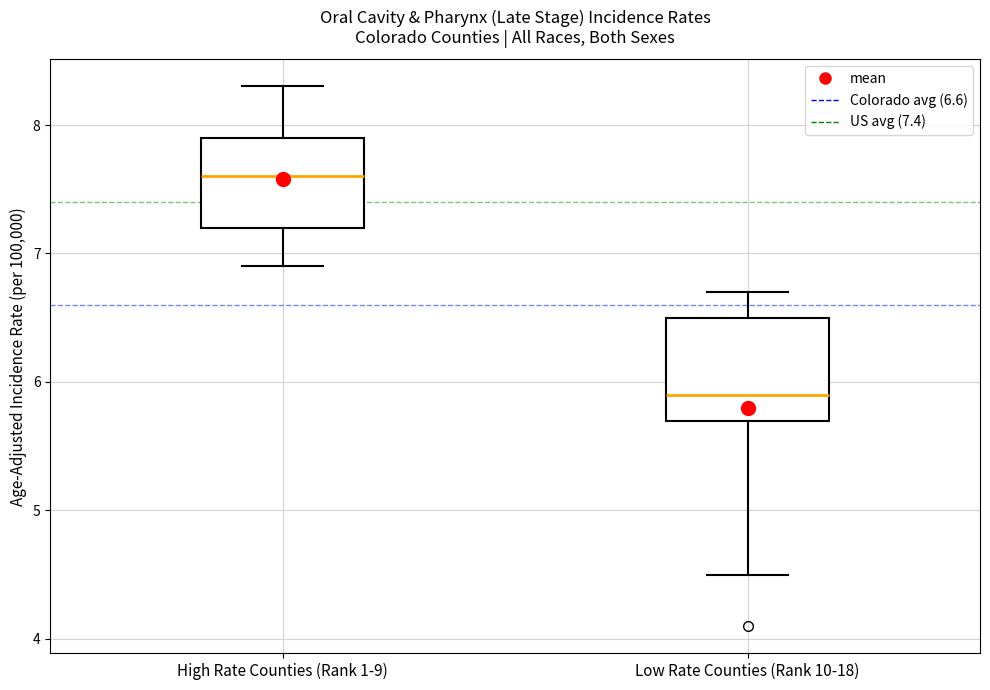

Where is the upper edge of the box for High Rate Counties (Rank 1-9) on the y-axis? The values are not printed on the chart, so give them approximately, as read against the axis.

7.9